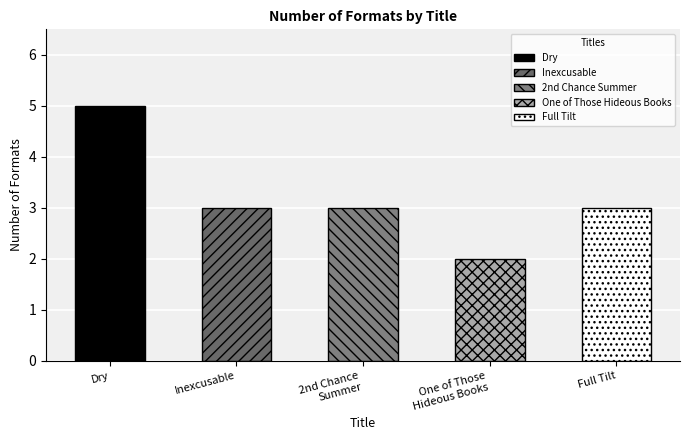

Which has a higher value, Dry or 2nd Chance
Summer?

Dry